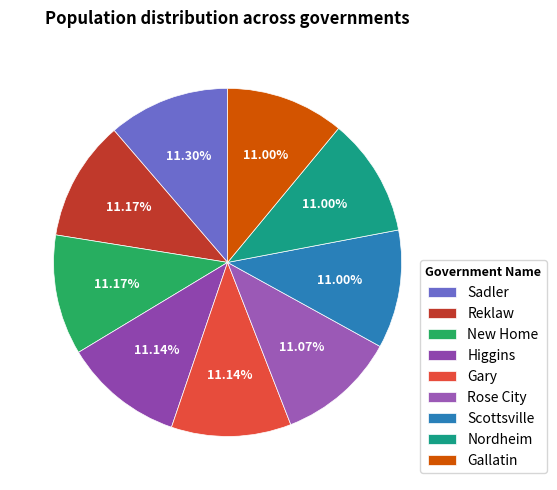

Does any single category account for the majority?

No